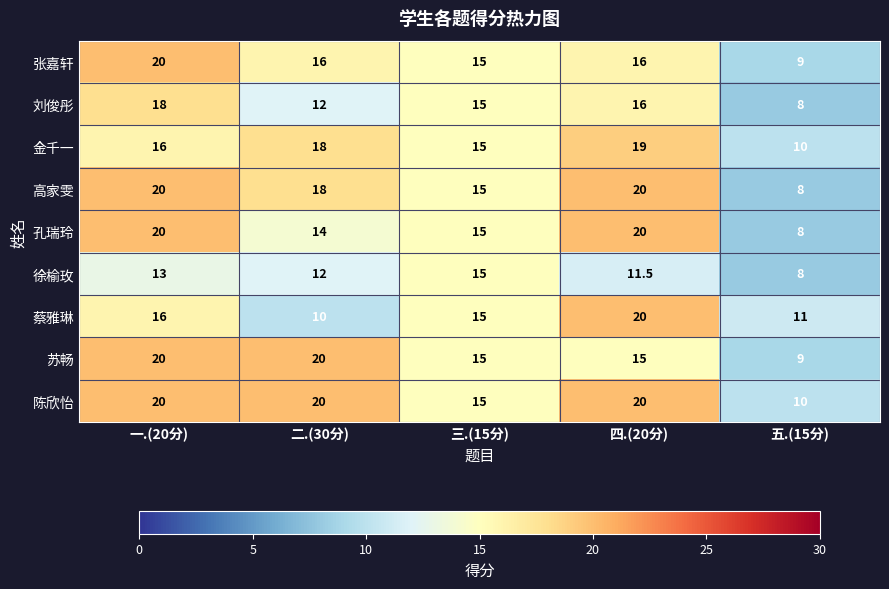

The value of 陈欣怡 at 五.(15分) is 4.4. True or false?

False